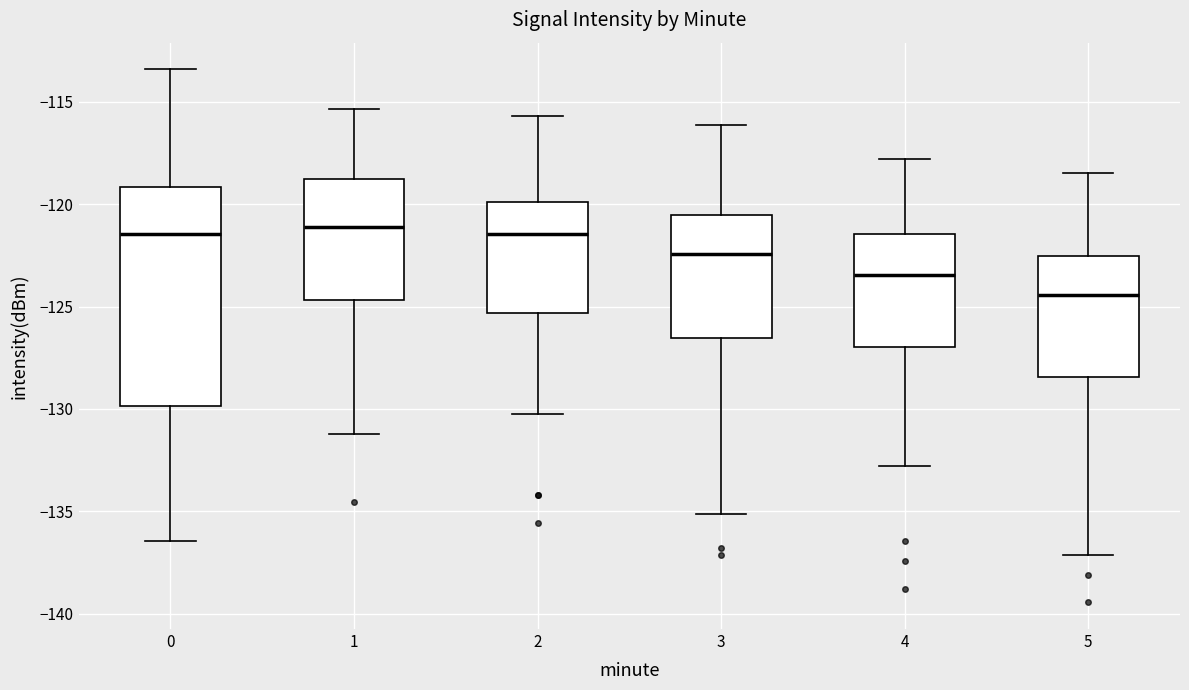

Reading left to right, read every box against the y-axis: the position of its median line, the range the box covers, and the ends of its whiskers. The values are not printed on the chart, so give them approximately, as read against the axis.

0: median -121.5, box -130.0 to -119.0, whiskers -136.5 to -113.5
1: median -121.0, box -124.5 to -119.0, whiskers -131.0 to -115.5
2: median -121.5, box -125.5 to -120.0, whiskers -130.0 to -115.5
3: median -122.5, box -126.5 to -120.5, whiskers -135.0 to -116.0
4: median -123.5, box -127.0 to -121.5, whiskers -133.0 to -118.0
5: median -124.5, box -128.5 to -122.5, whiskers -137.0 to -118.5